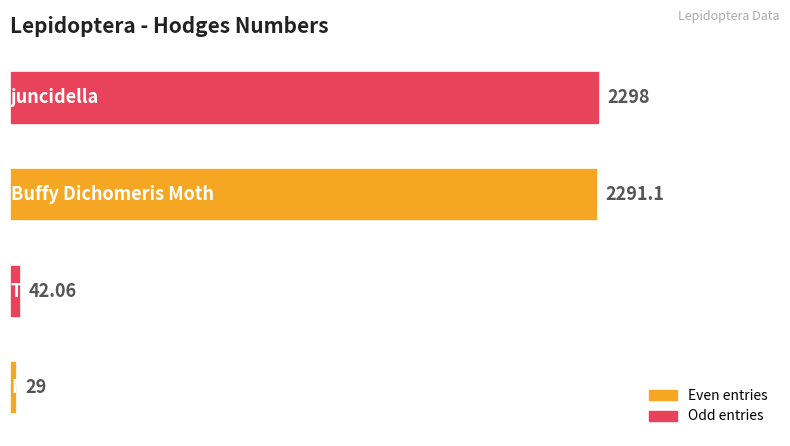

Does the chart contain stacked bars?

No